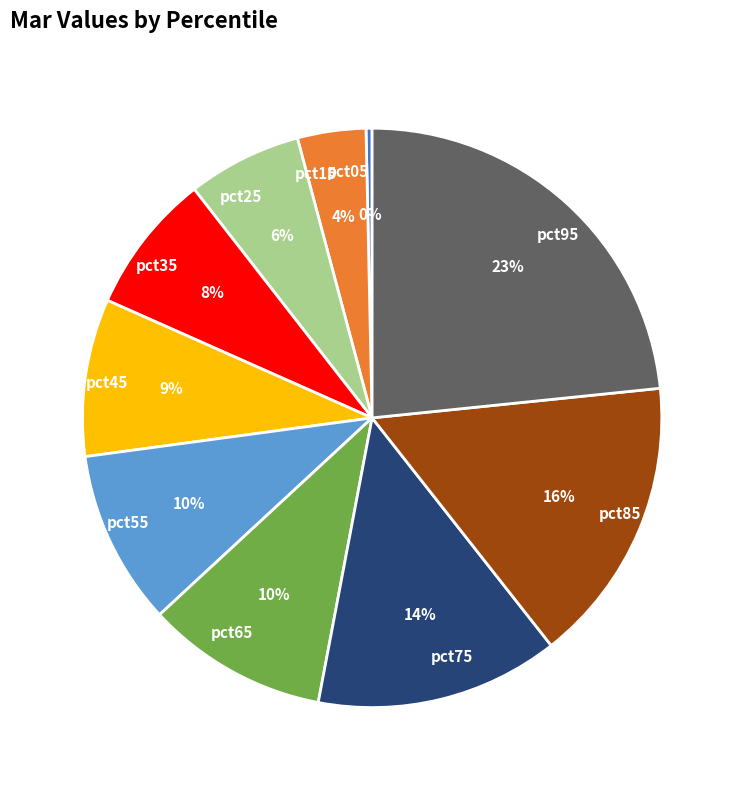

How many slices are in this pie chart?

10